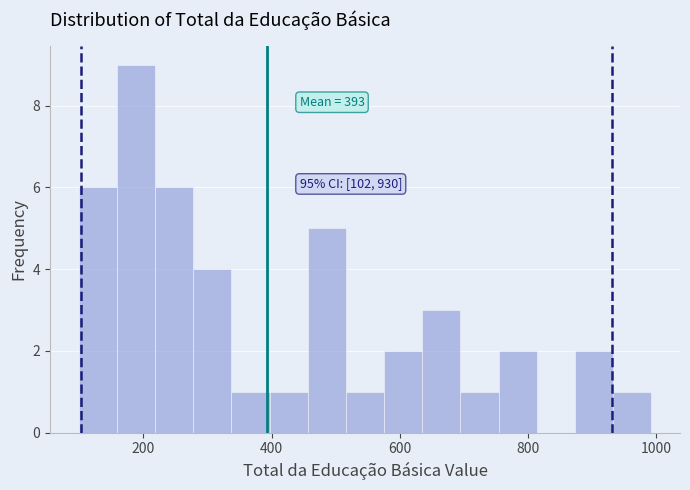

Around what value on the x-axis is the tallest bar? Give the approximate position of its centre, as read against the axis.

180